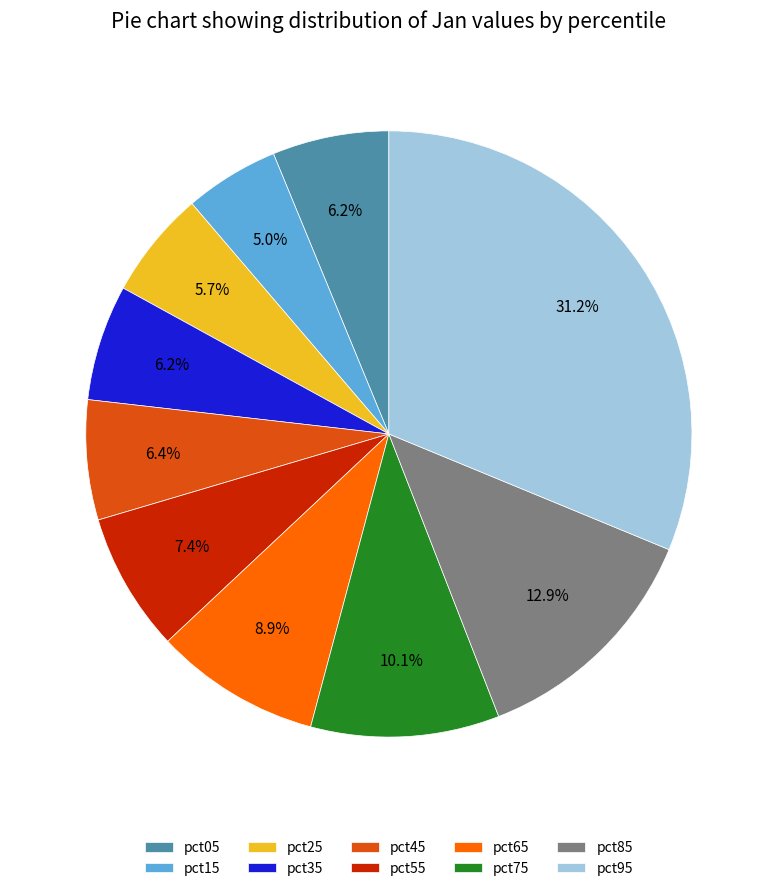

Does pct85 account for over 50% of the chart?

No